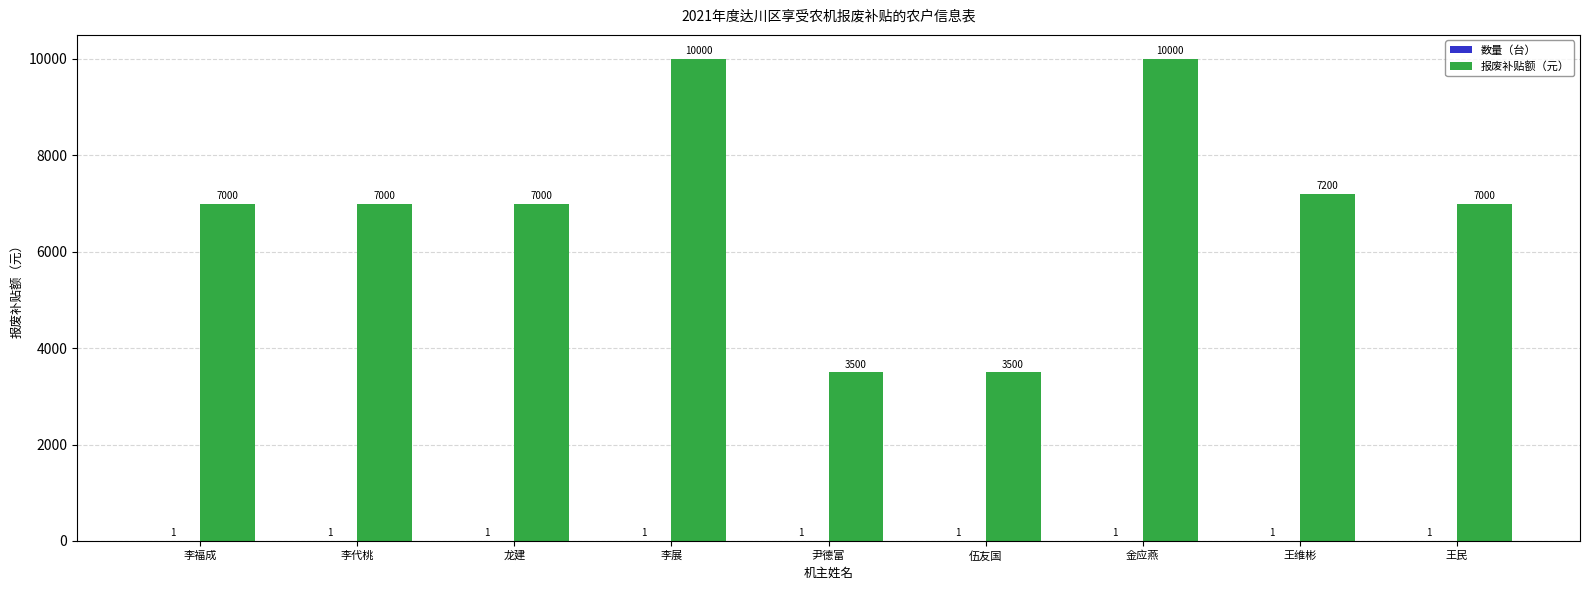

Between 龙建 and 金应燕, which series saw the biggest shift?

报废补贴额（元）